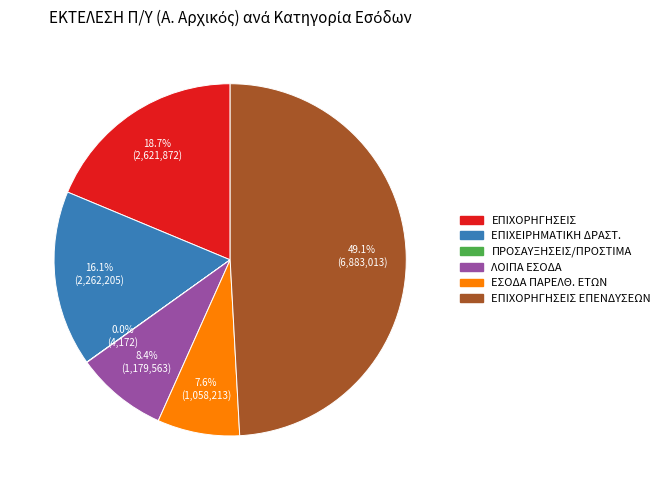

Does any single category account for the majority?

No